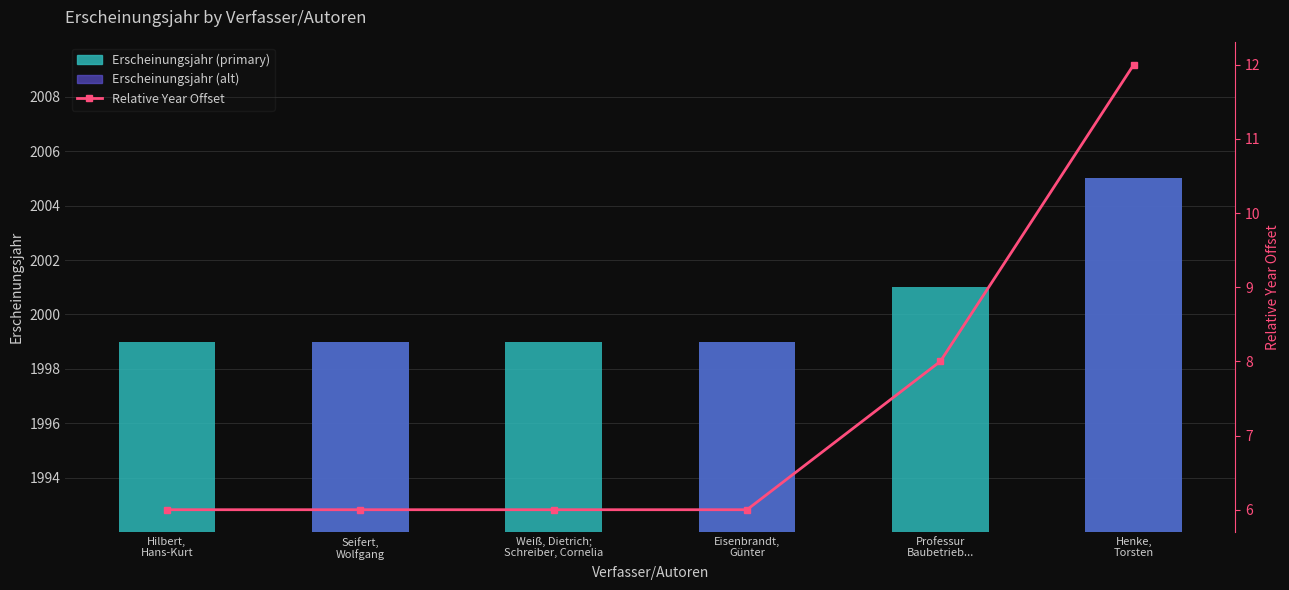

What is the difference between the maximum and second lowest values?

6